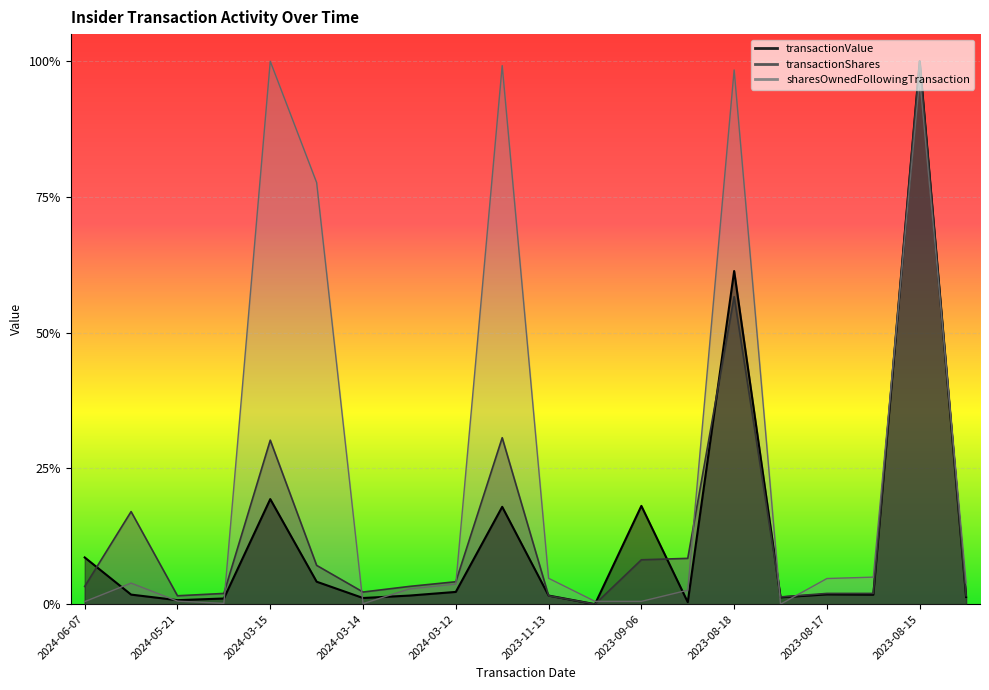

Between 2024-03-12 and 2023-08-17, which series saw the biggest shift?

sharesOwnedFollowingTransaction